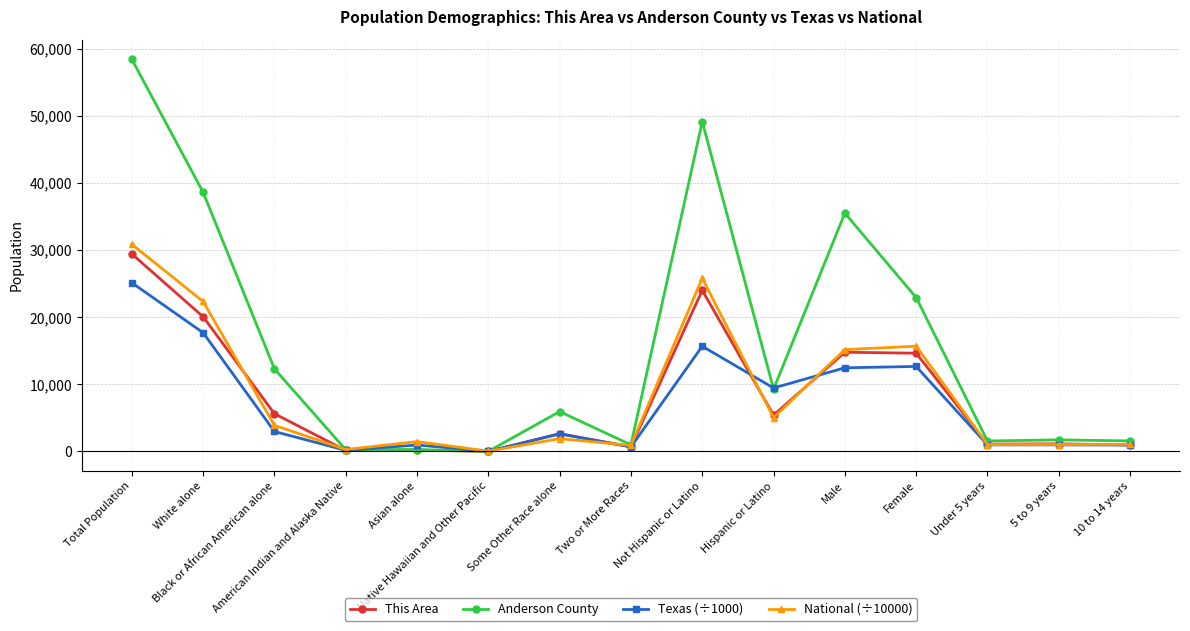

What is the maximum value shown in the chart?

58458.0